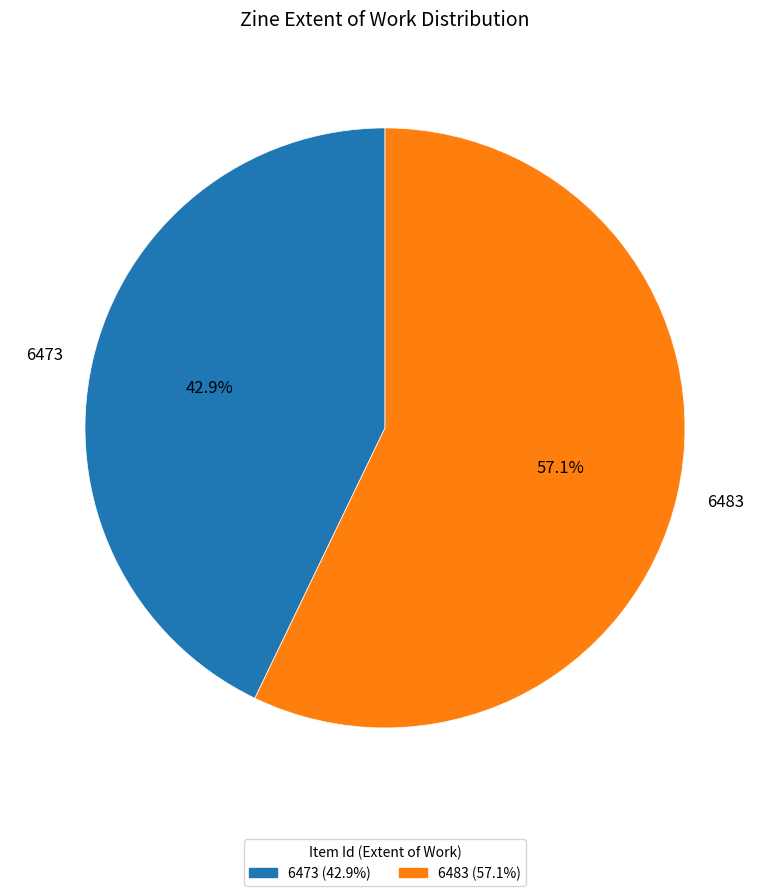

How many segments does this pie chart have?

2